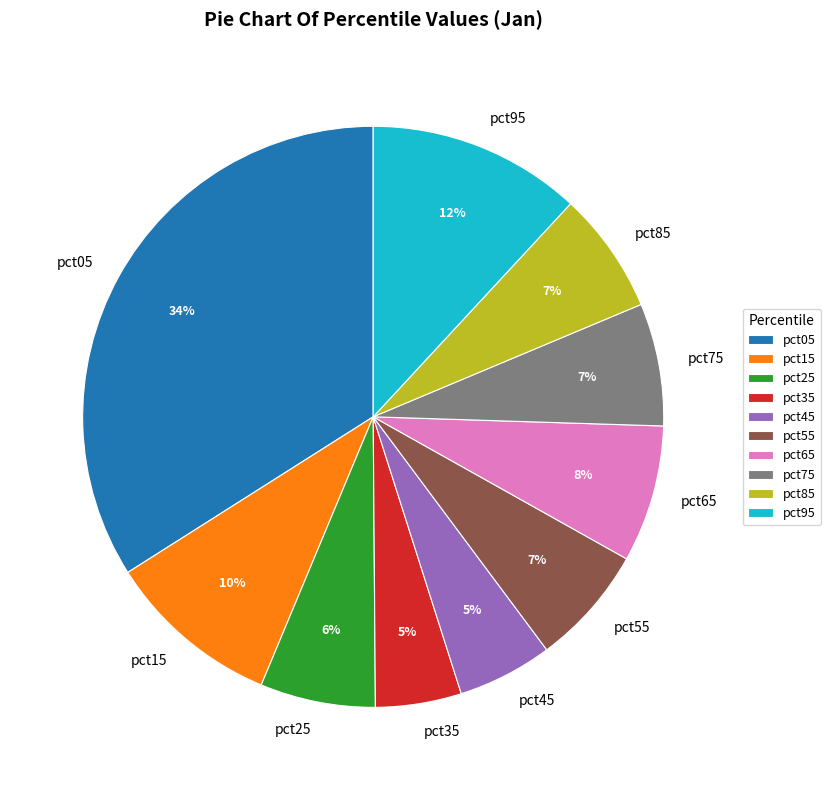

True or false: pct75 accounts for 7% of the total.

True